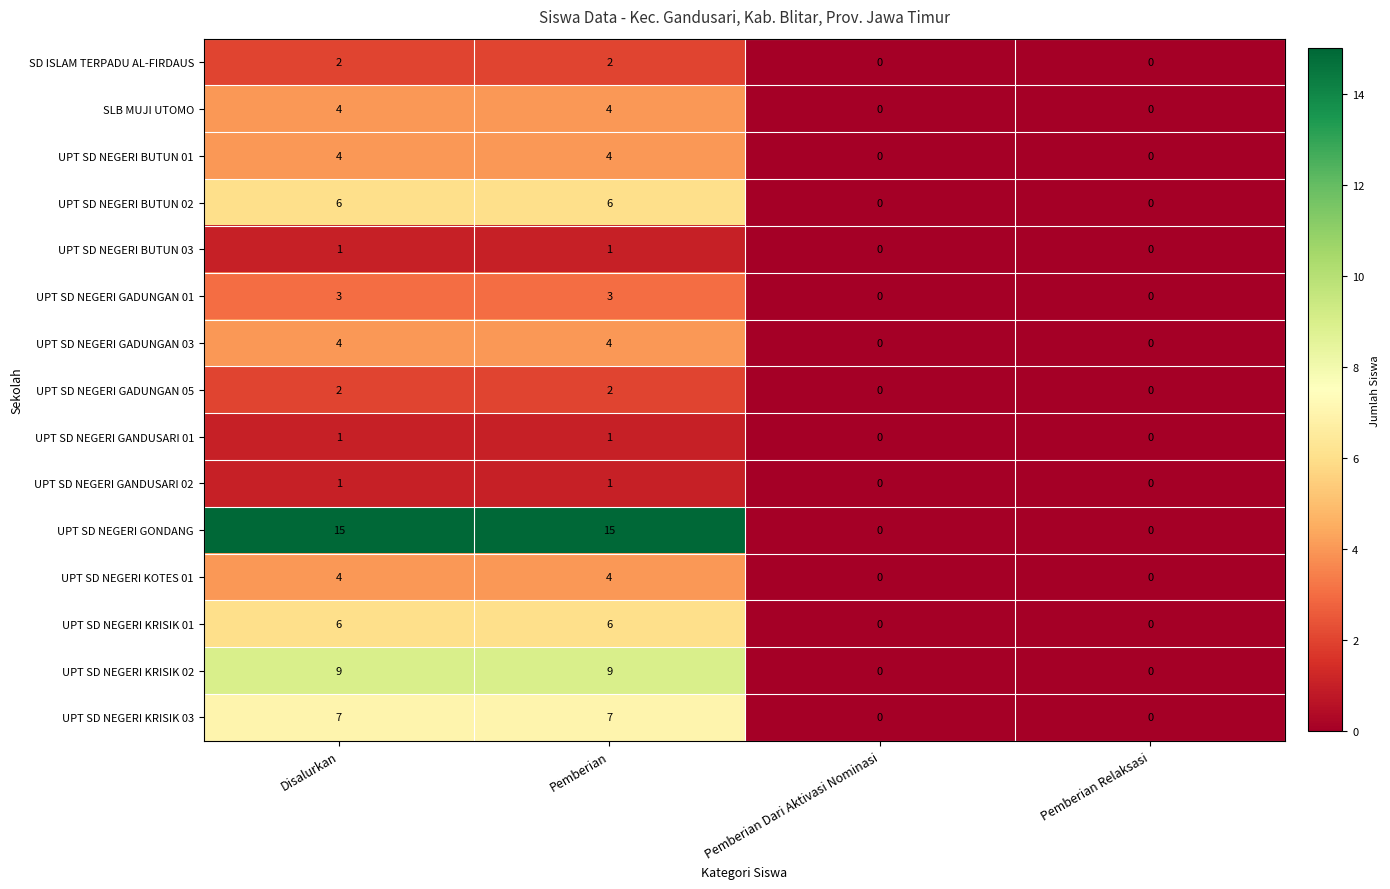

True or false: UPT SD NEGERI BUTUN 03 has a value of -1 at Pemberian Relaksasi.

False